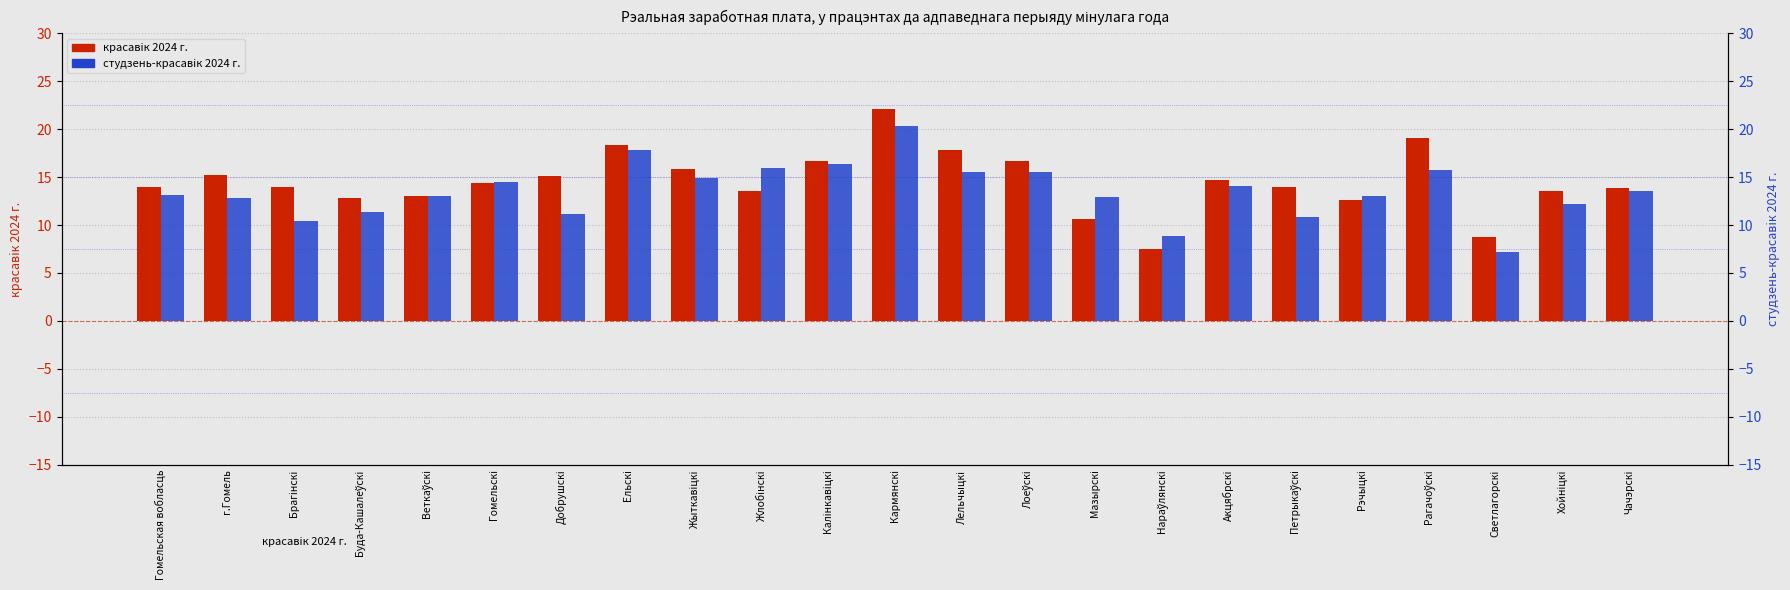

Reading left to right, list all the values displayed in this chart.

красавiк 2024 г.: Гомельская вобласць=14.0	г.Гомель=15.2	Брагінскі=14.0	Буда-Кашалеўскі=12.8	Веткаўскі=13.0	Гомельскі=14.4	Добрушскі=15.1	Ельскі=18.4	Жыткавіцкі=15.8	Жлобінскі=13.6	Калінкавіцкі=16.7	Кармянскі=22.1	Лельчыцкі=17.8	Лоеўскі=16.7	Мазырскі=10.6	Нараўлянскі=7.5	Акцябрскі=14.7	Петрыкаўскі=14.0	Рэчыцкі=12.6	Рагачоўскі=19.1	Светлагорскі=8.7	Хойніцкі=13.6	Чачэрскі=13.9
студзень-красавiк 2024 г.: Гомельская вобласць=13.1	г.Гомель=12.8	Брагінскі=10.4	Буда-Кашалеўскі=11.4	Веткаўскі=13.0	Гомельскі=14.5	Добрушскі=11.2	Ельскі=17.8	Жыткавіцкі=14.9	Жлобінскі=16.0	Калінкавіцкі=16.4	Кармянскі=20.3	Лельчыцкі=15.5	Лоеўскі=15.5	Мазырскі=12.9	Нараўлянскі=8.9	Акцябрскі=14.1	Петрыкаўскі=10.8	Рэчыцкі=13.0	Рагачоўскі=15.7	Светлагорскі=7.2	Хойніцкі=12.2	Чачэрскі=13.6